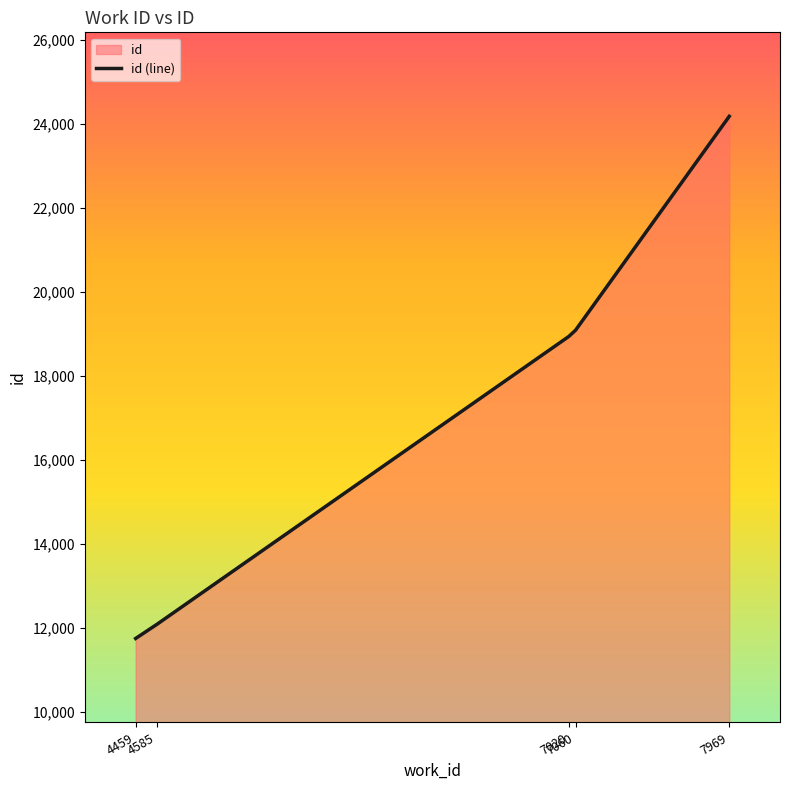

Count the number of values greater than 18934.

2